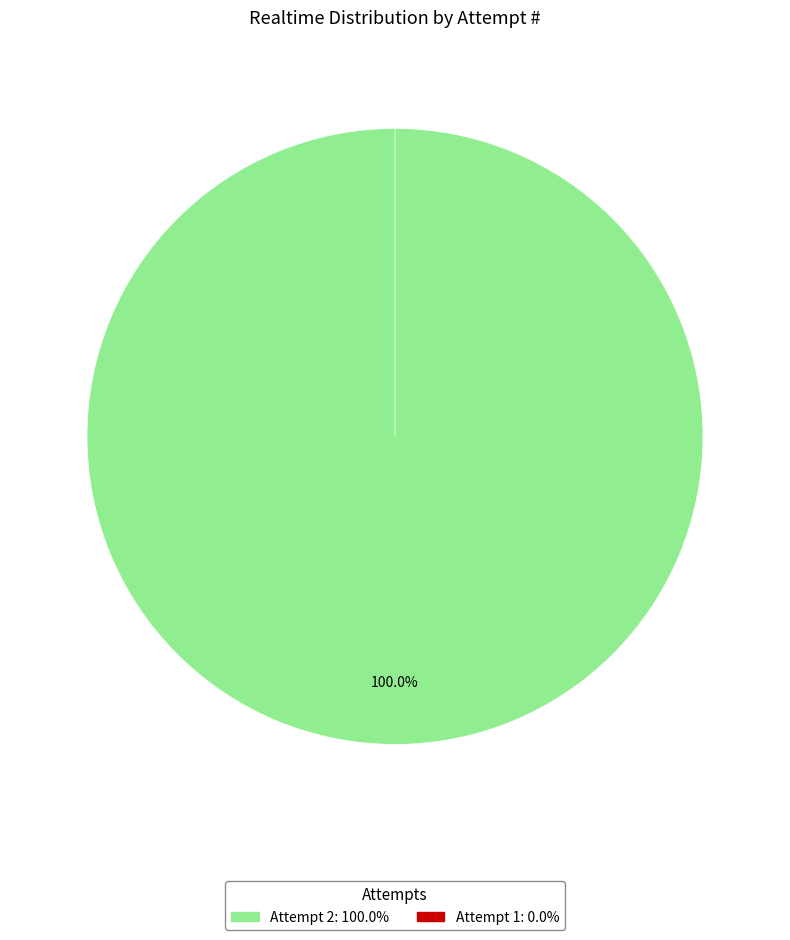

True or false: 2 accounts for 100% of the total.

True